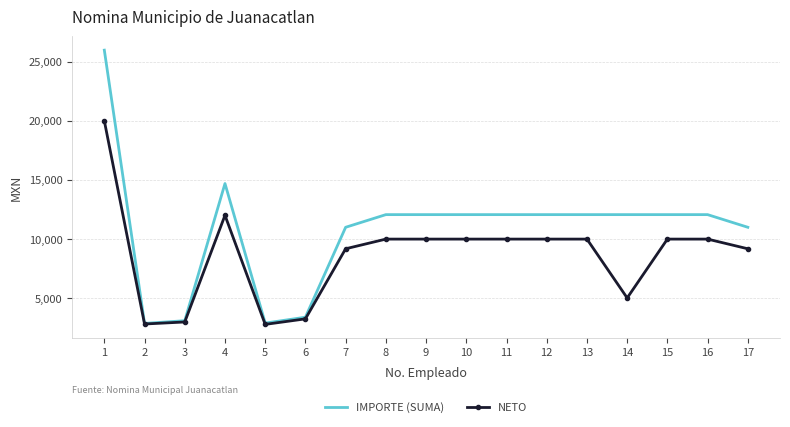

At how many categories does at least one series exceed 8844?

13